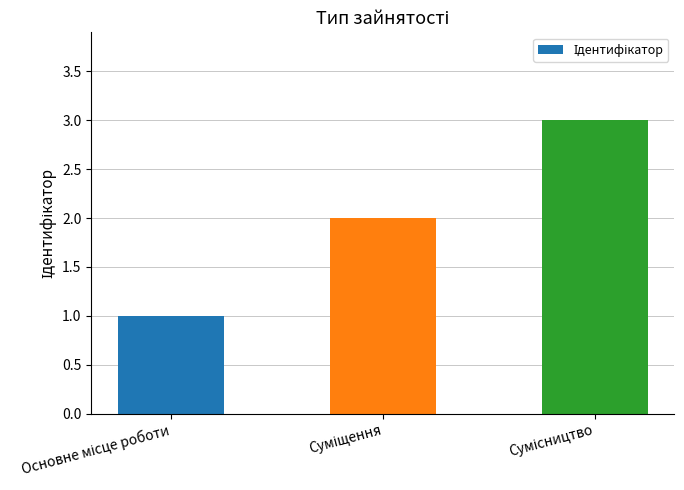

What is the sum of all values?

6